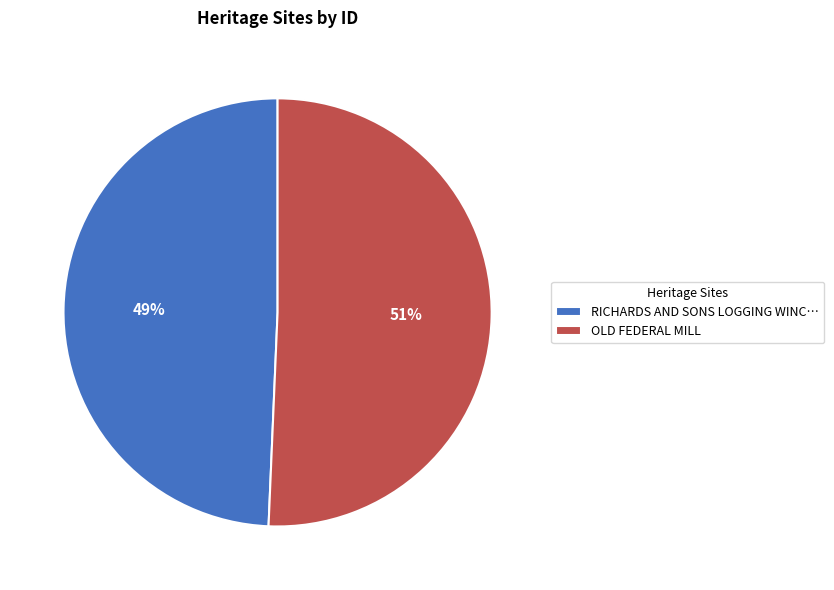

Is the sum of RICHARDS AND SONS LOGGING WINC… and OLD FEDERAL MILL greater than half?

Yes